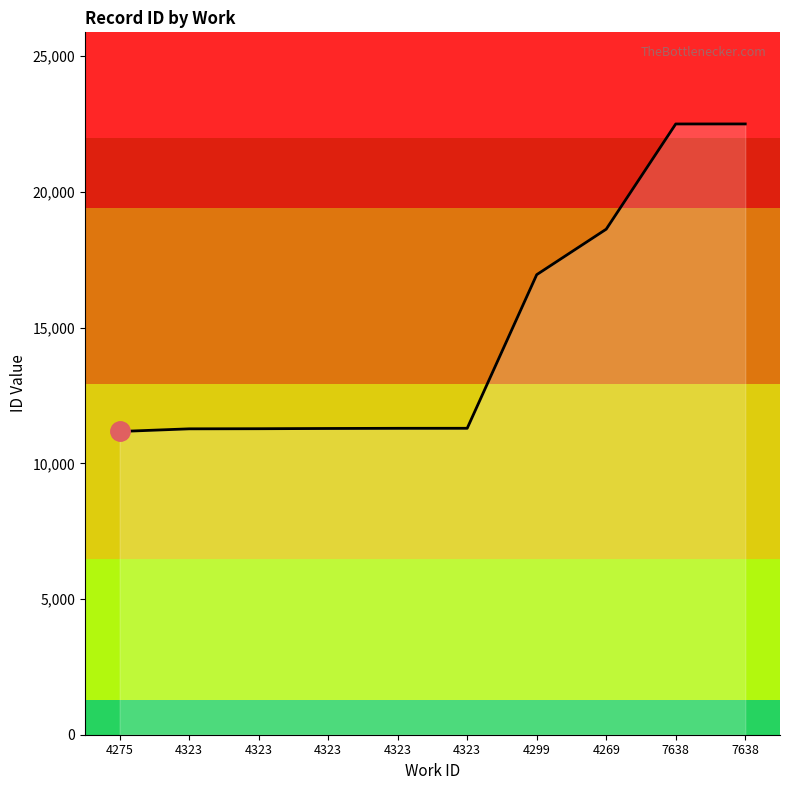

Rank the categories by value from highest to lowest.

7638, 7638, 4269, 4299, 4323, 4323, 4323, 4323, 4323, 4275